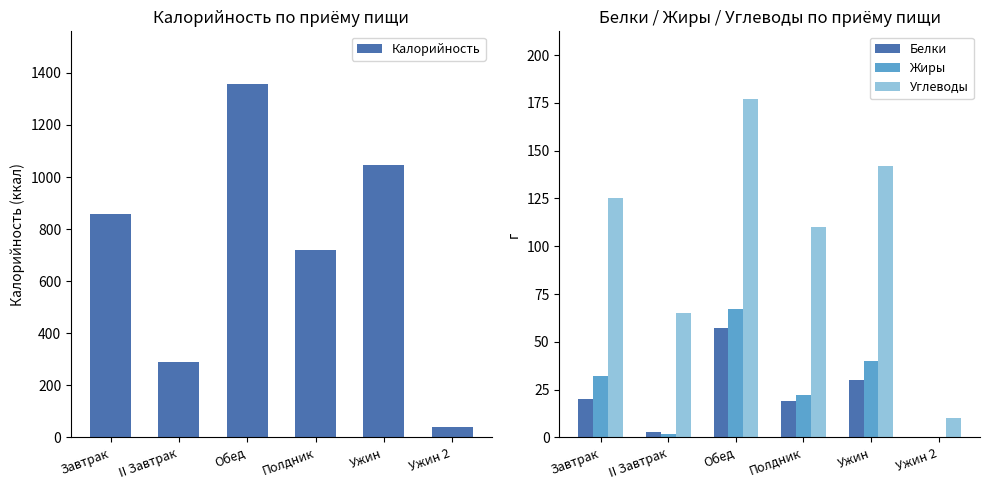

The value of Жиры at Полдник is 32. True or false?

False